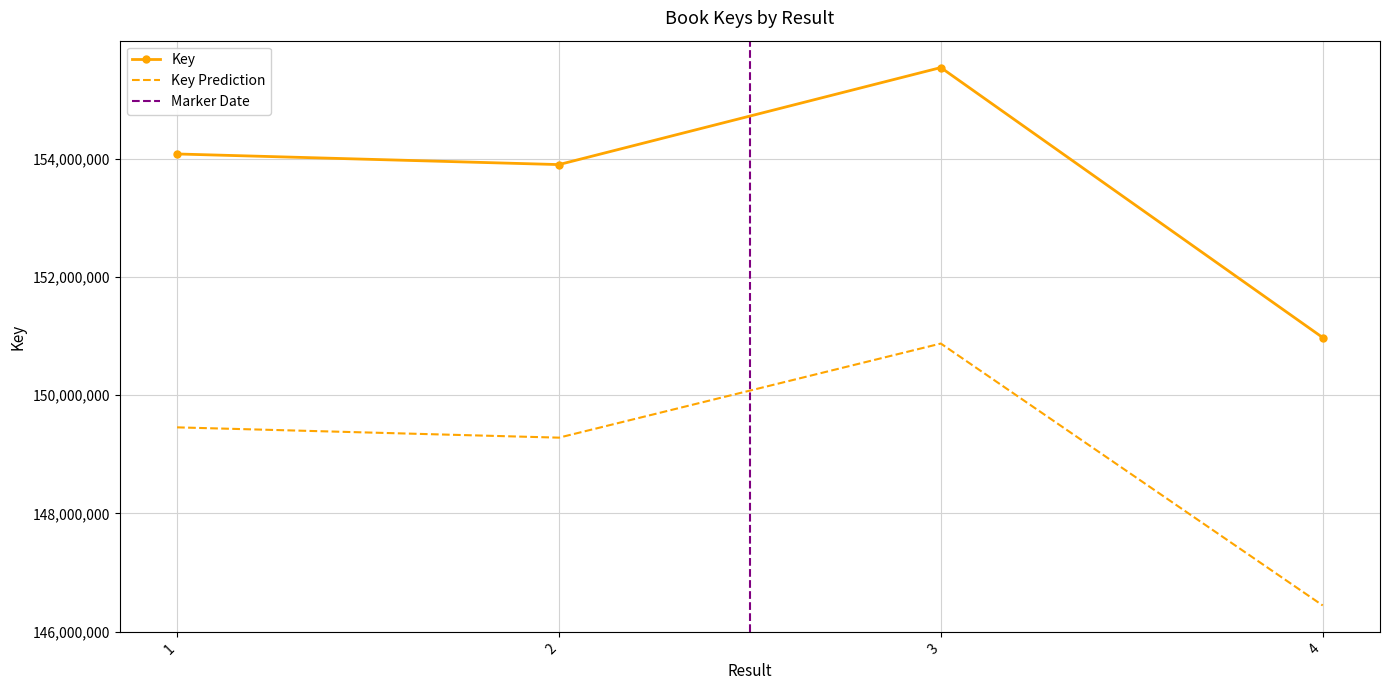

At which label is the value closest to 153255076?

2